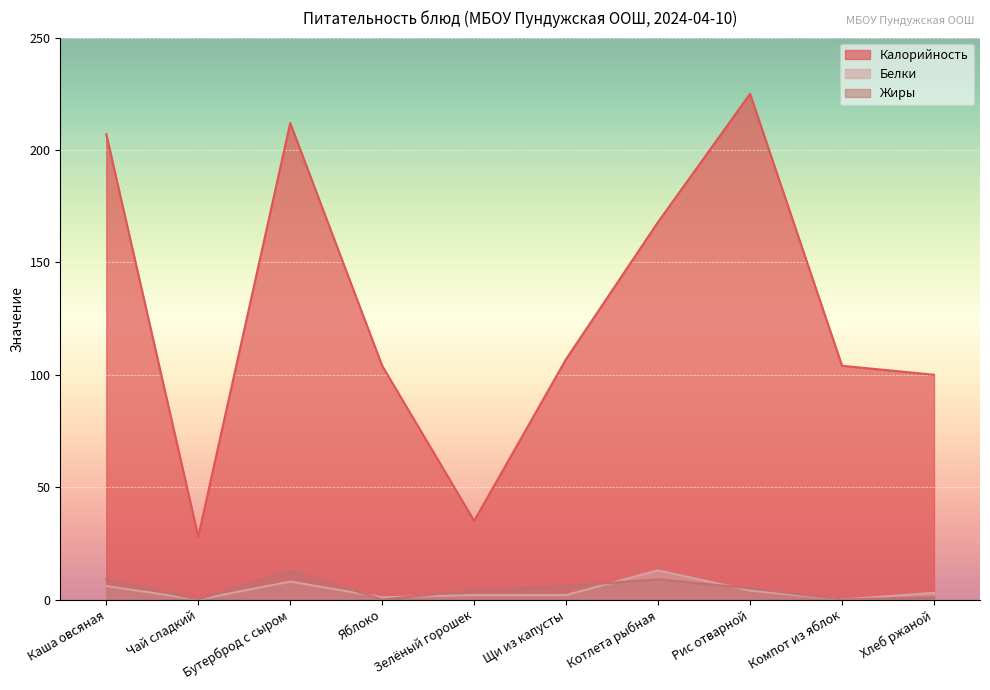

What are all the series names shown in the legend?

Калорийность, Белки, Жиры